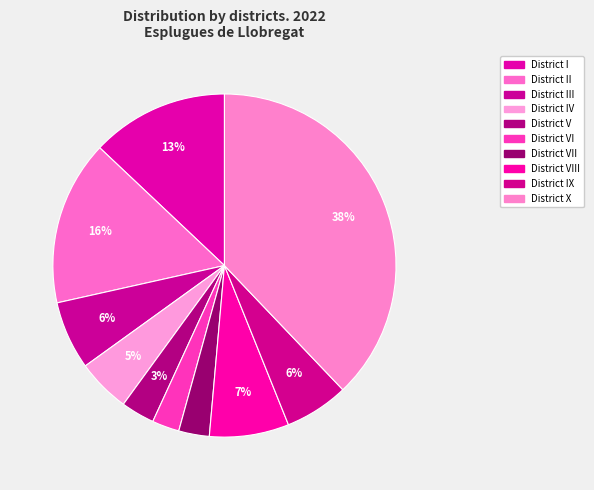

To the nearest percent, what is the combined percentage of District VII and District II?

18%